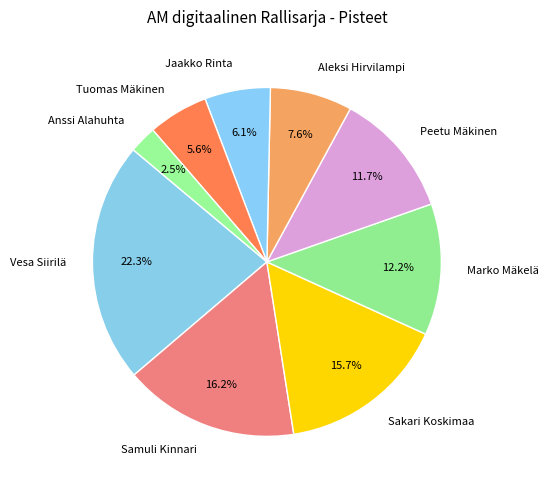

What percentage do Tuomas Mäkinen and Samuli Kinnari together represent?

21.8%